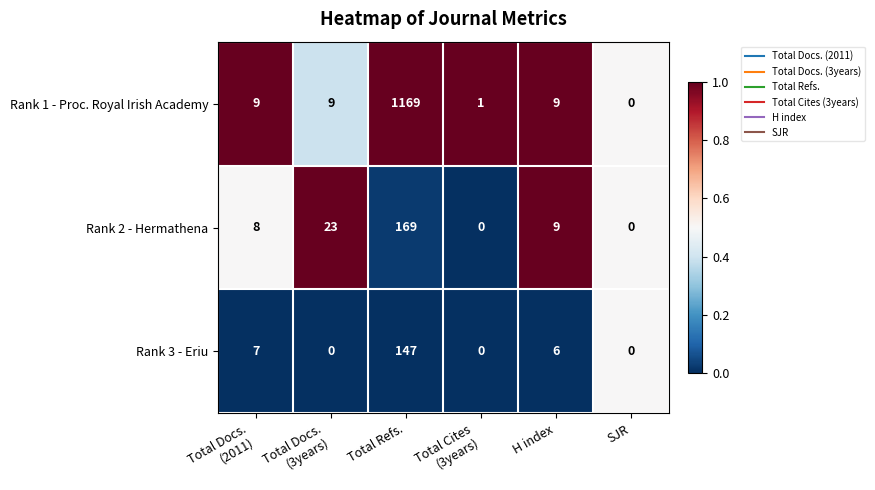

Reading left to right, what are all the values shown in this chart?

Rank 1 - Proc. Royal Irish Academy: 9	9	1169	1	9	0
Rank 2 - Hermathena: 8	23	169	0	9	0
Rank 3 - Eriu: 7	0	147	0	6	0